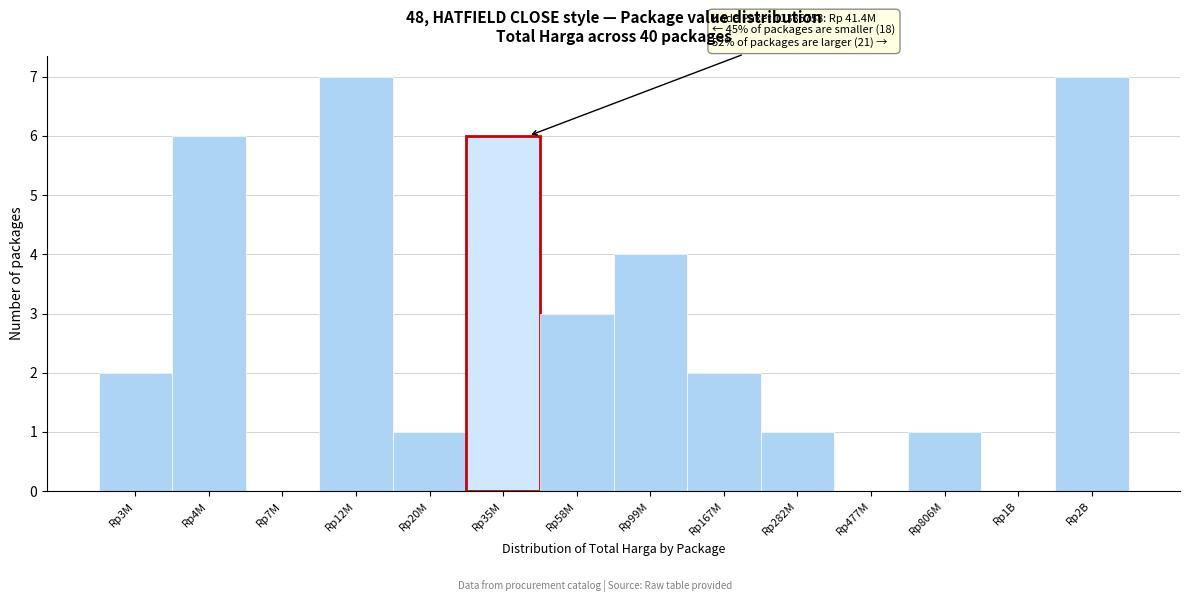

Reading right to left, list all the values displayed in this chart.

Rp2B=7	Rp1B=0	Rp806M=1	Rp477M=0	Rp282M=1	Rp167M=2	Rp99M=4	Rp58M=3	Rp35M=6	Rp20M=1	Rp12M=7	Rp7M=0	Rp4M=6	Rp3M=2